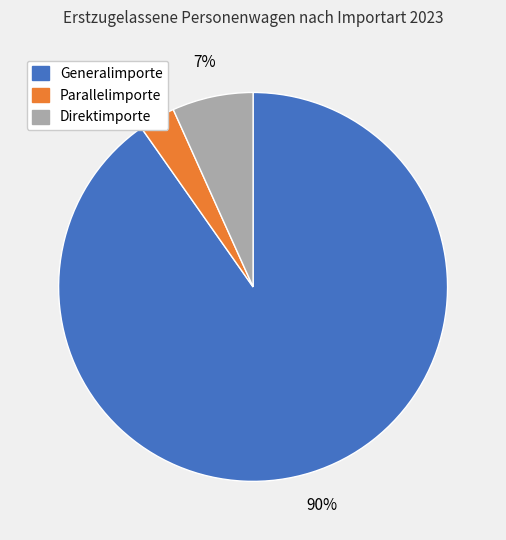

Between Generalimporte and Direktimporte, which is larger?

Generalimporte